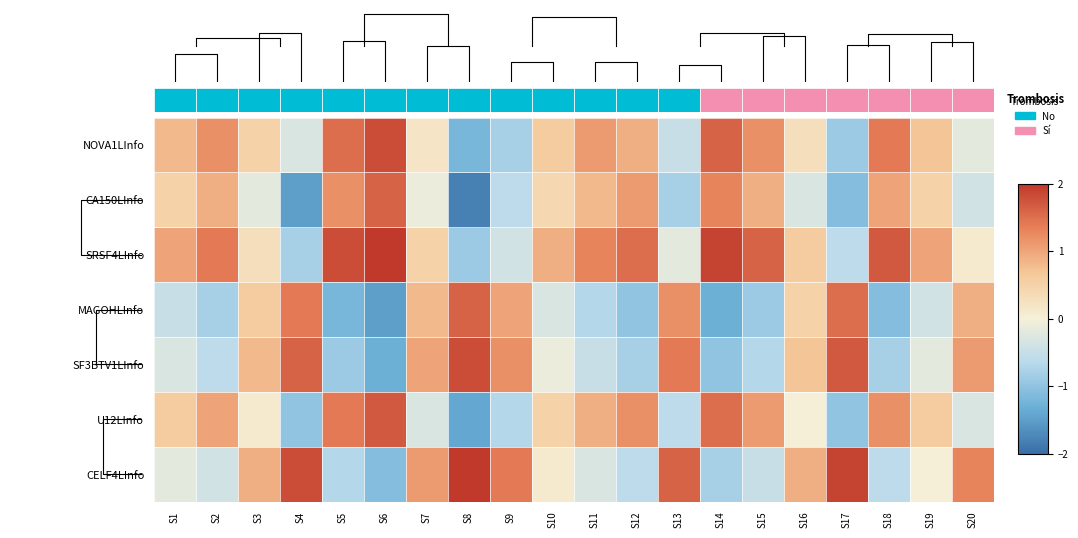

List the series in order of their peak value, lowest first.

CA150LInfo, MAGOHLInfo, U12LInfo, NOVA1LInfo, SF3BTV1LInfo, SRSF4LInfo, CELF4LInfo